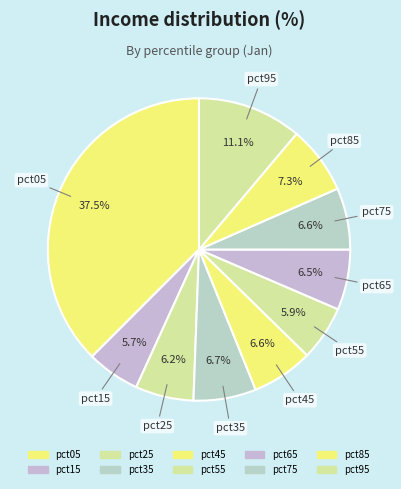

Is pct15 the majority of the pie?

No